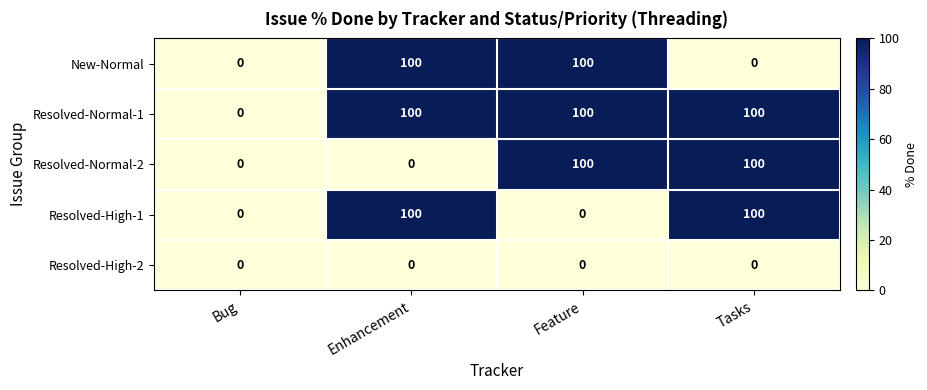

What is the total value across all series at Tasks?

300